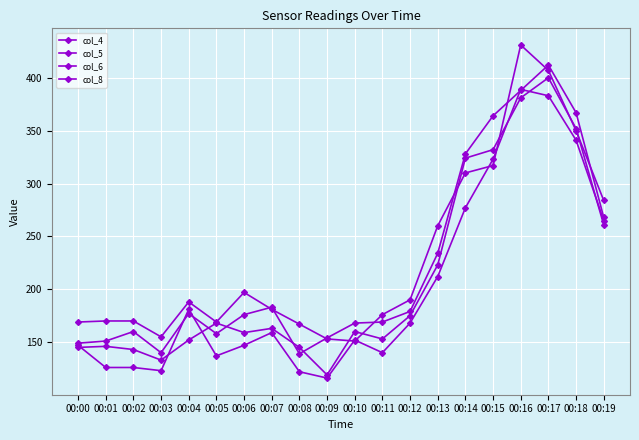

How many lines are shown in the chart?

4